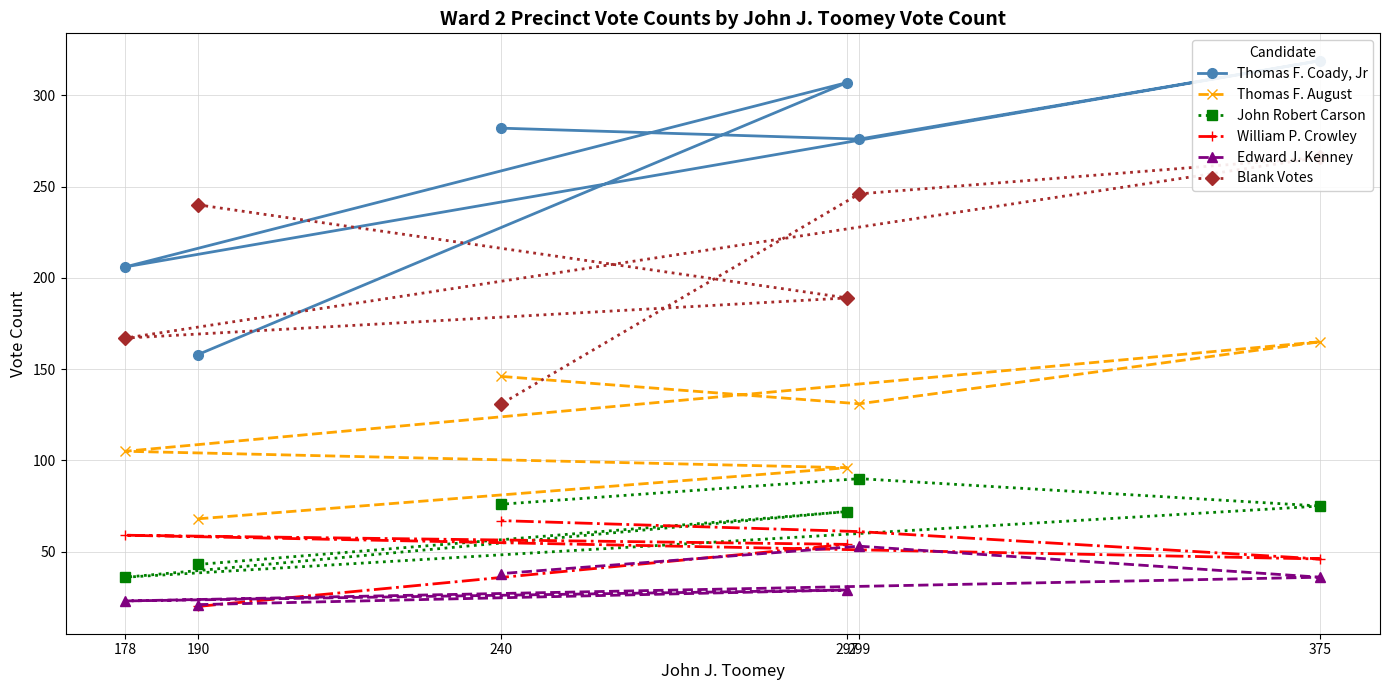

Does the chart have visible grid lines?

Yes